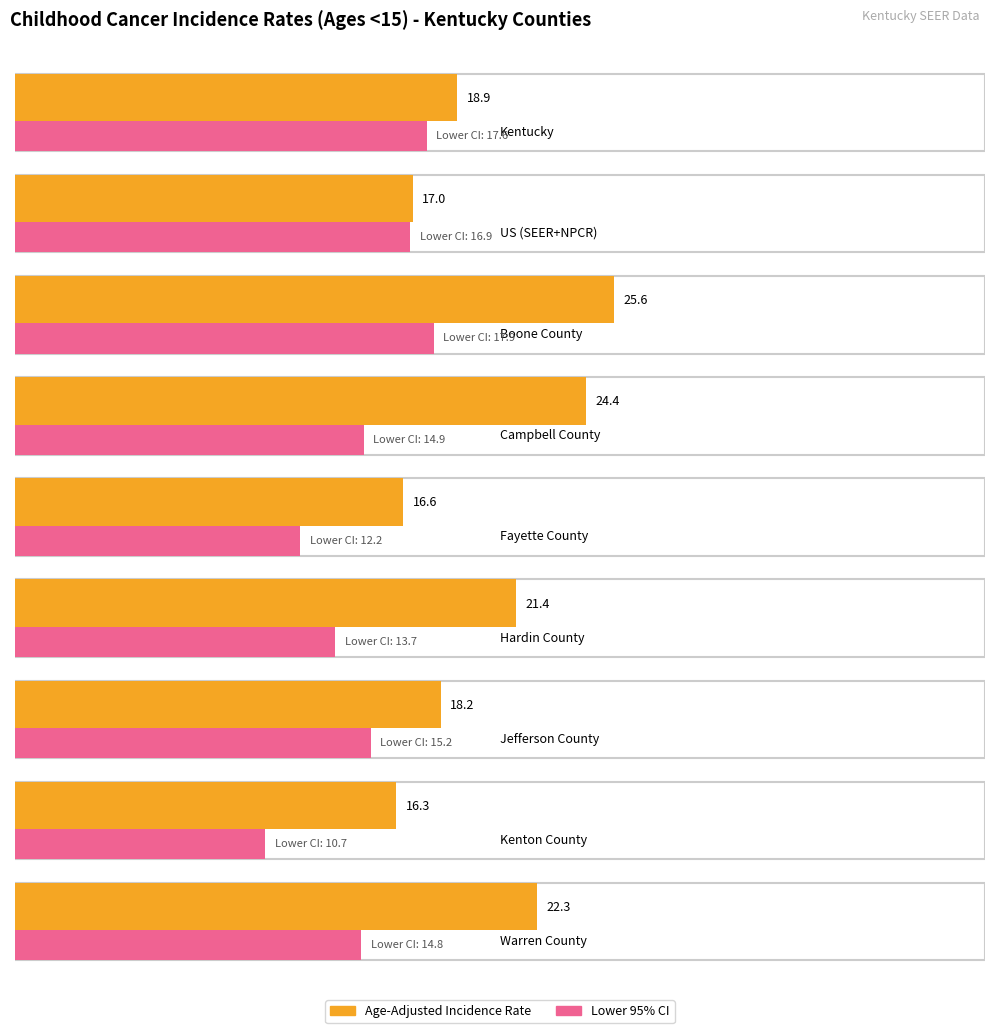

At which label does Age-Adjusted Incidence Rate reach its peak?

Boone County